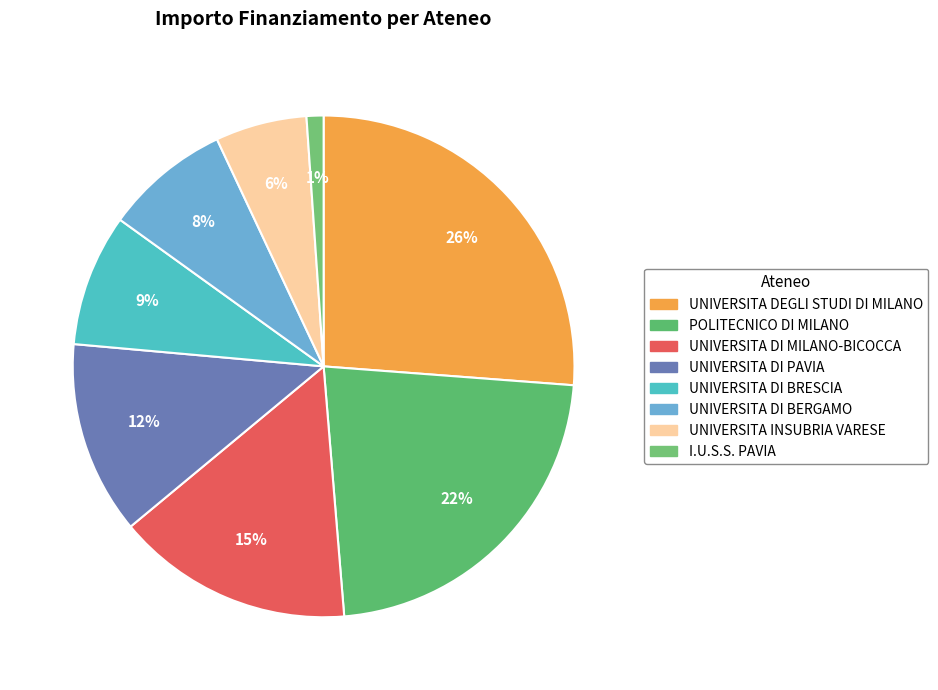

To the nearest percent, what percentage of the pie is UNIVERSITA DEGLI STUDI DI MILANO?

26%